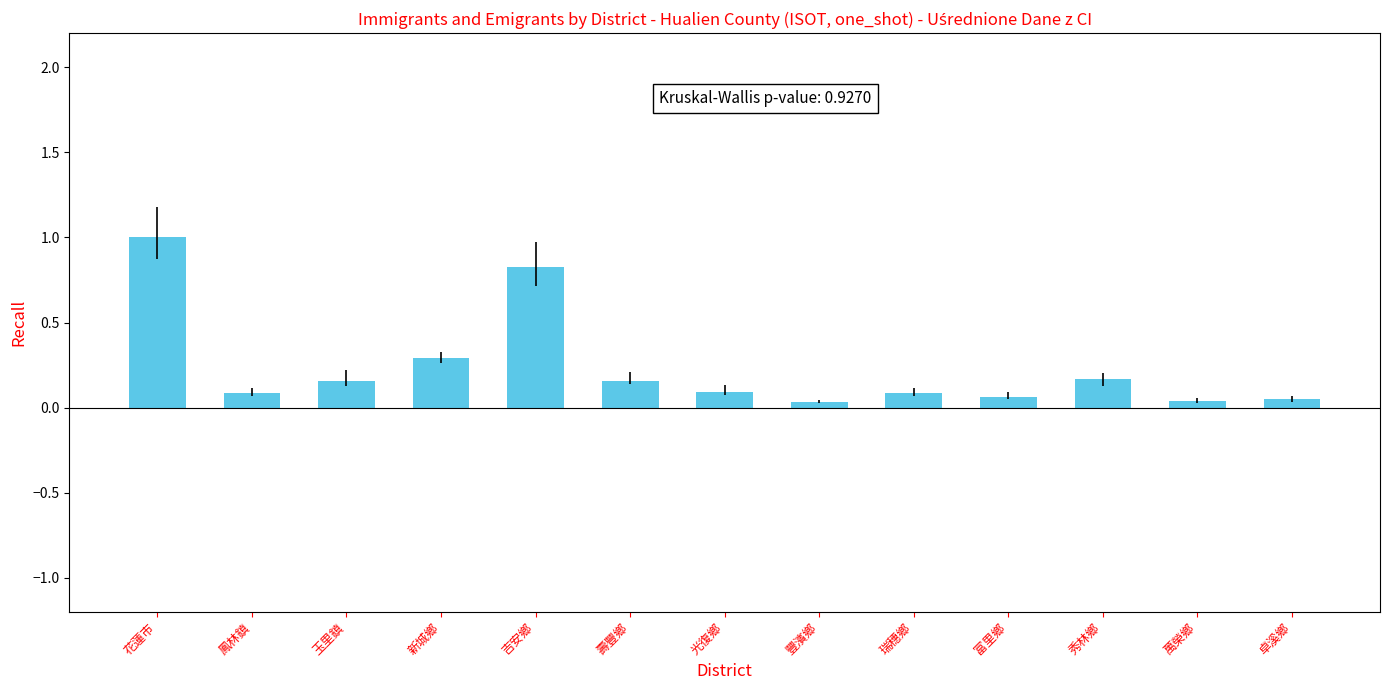

What is the label of the 6th bar from the left?

壽豐鄉